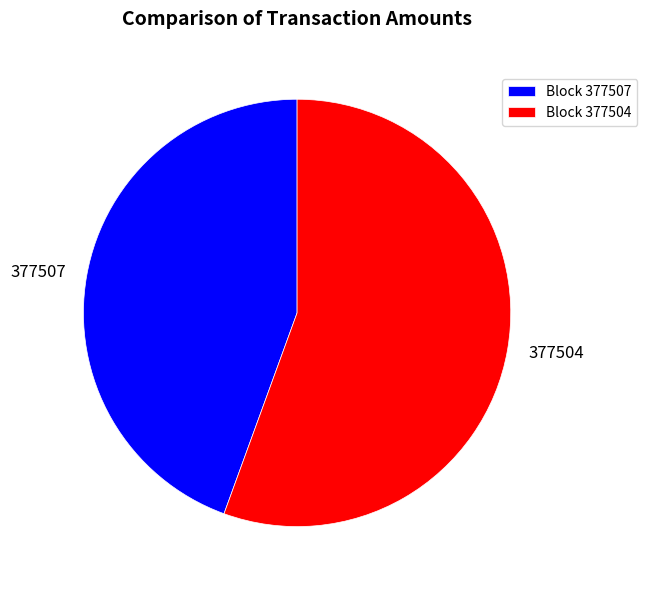

Is there any slice that represents more than half of the pie?

Yes